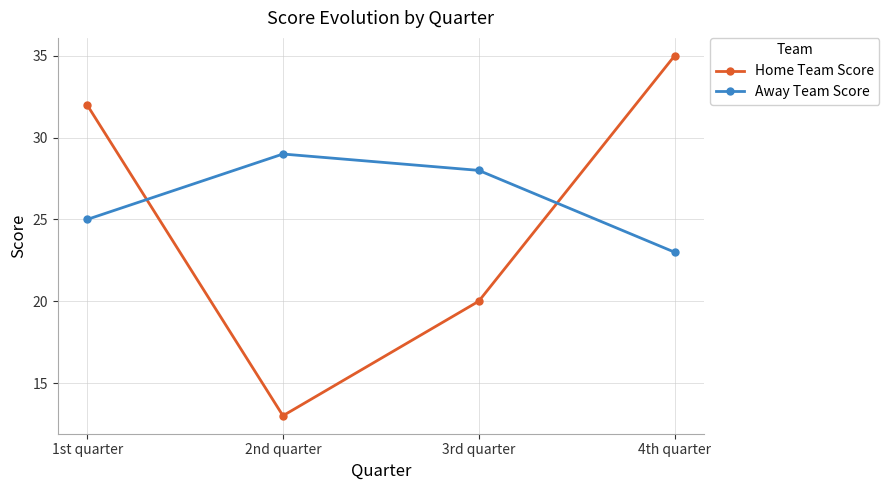

What is the value of the Home Team Score point at the 3rd from the left?

20